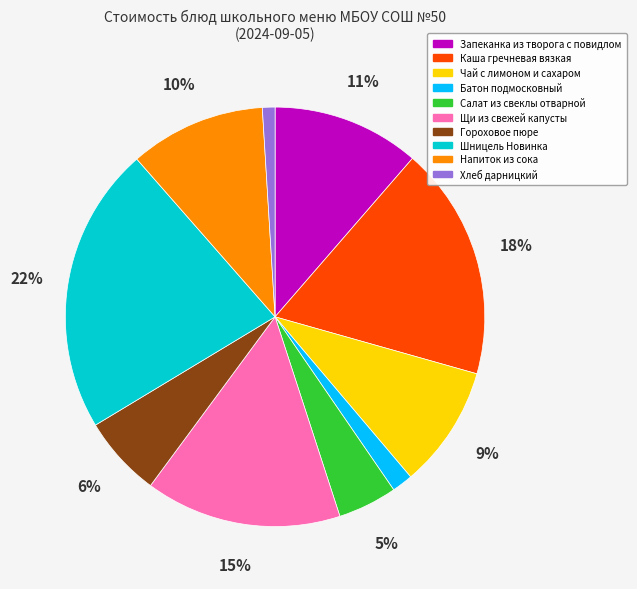

Between Хлеб дарницкий and Запеканка из творога с повидлом, which is larger?

Запеканка из творога с повидлом